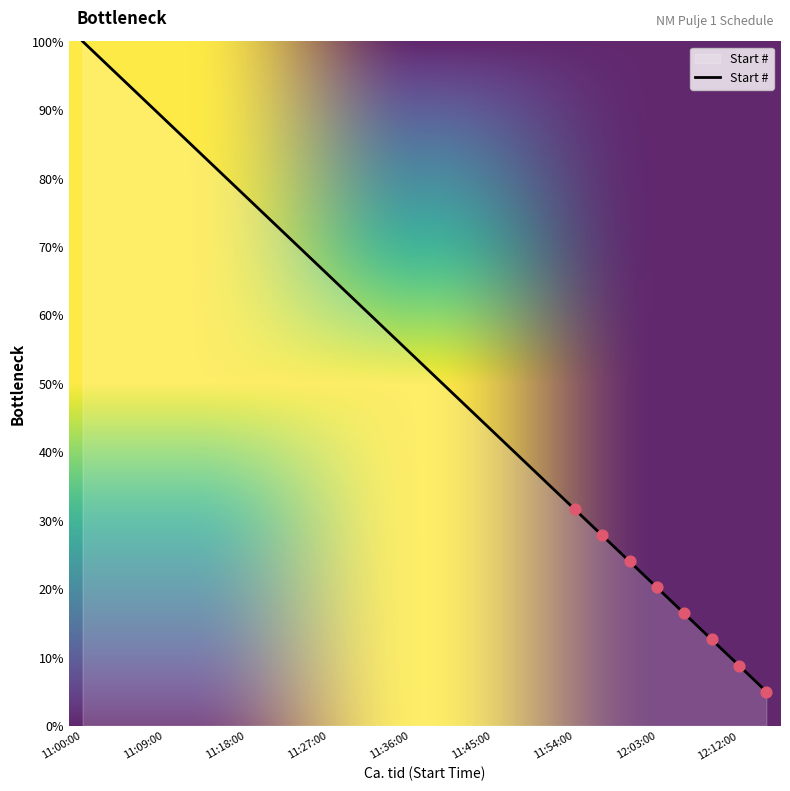

What is the difference between the maximum and minimum values?

95.0